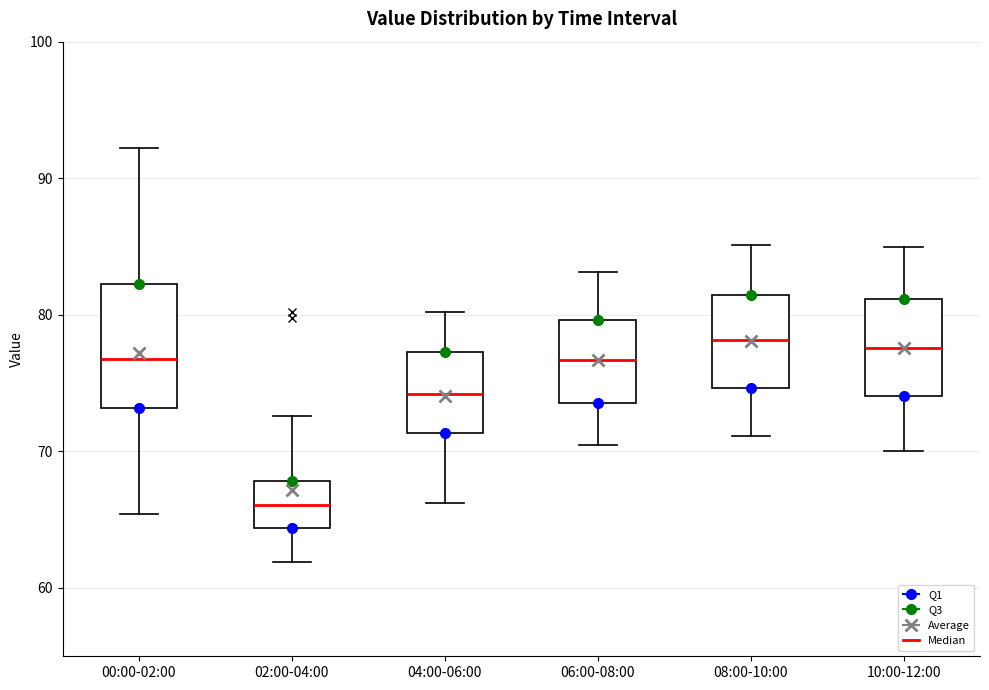

Which box is the tallest, from its lower edge to its upper edge?

00:00-02:00